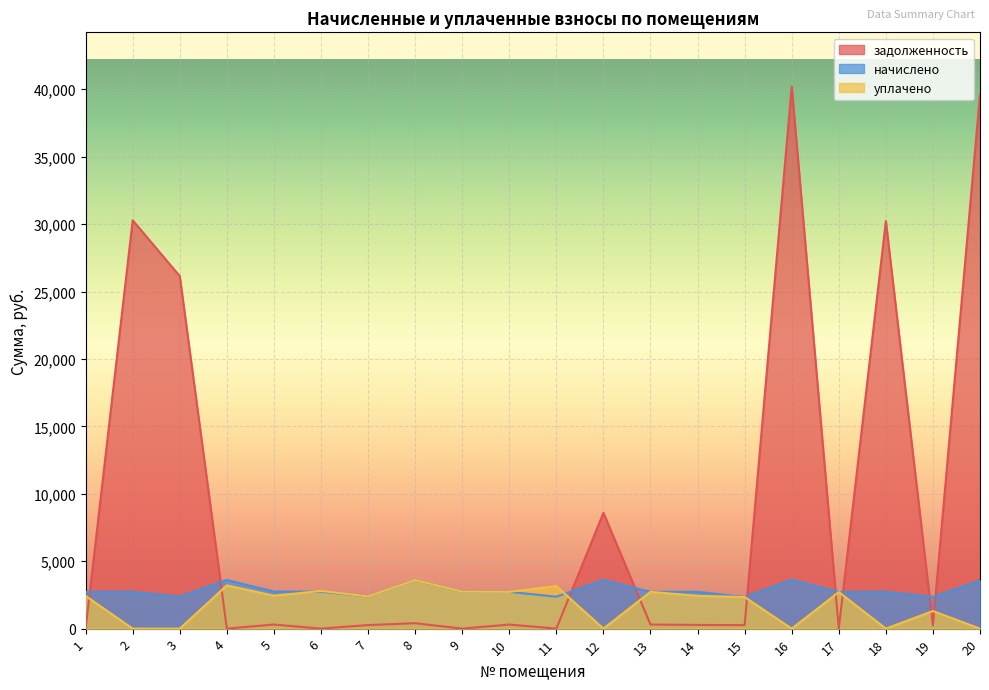

Where does the уплачено series first go above 2432?

4